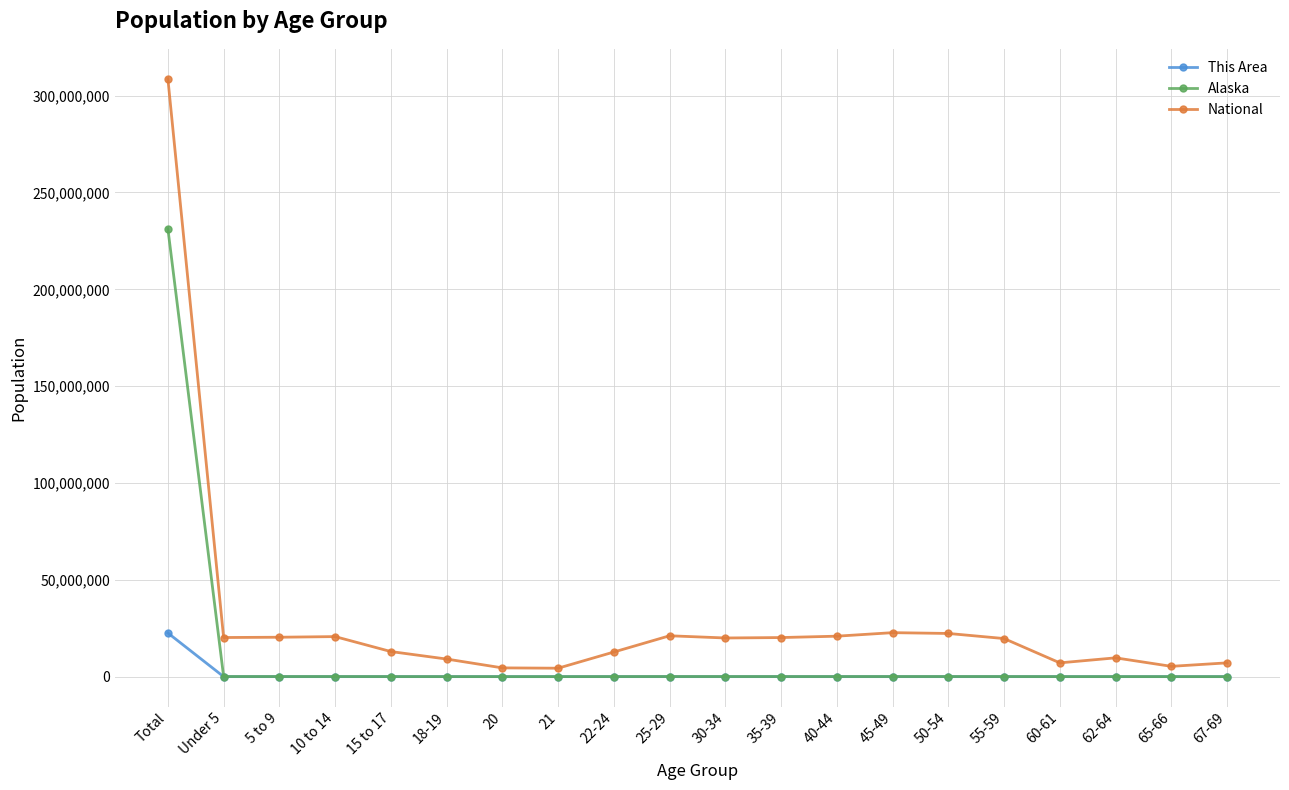

The value of National at 18-19 is 9086089. True or false?

True